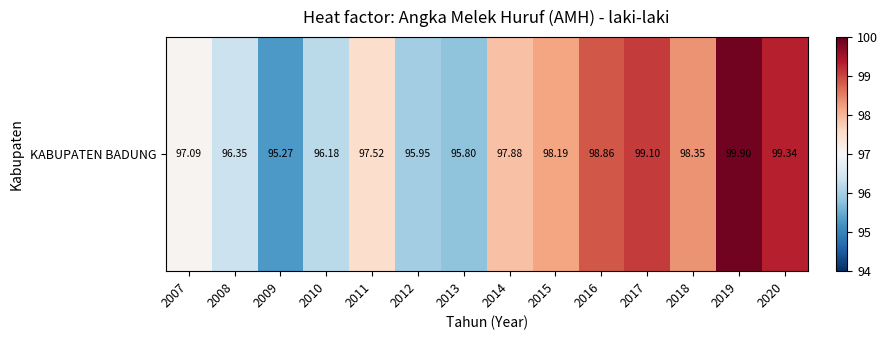

What is the maximum value shown in the chart?

99.9